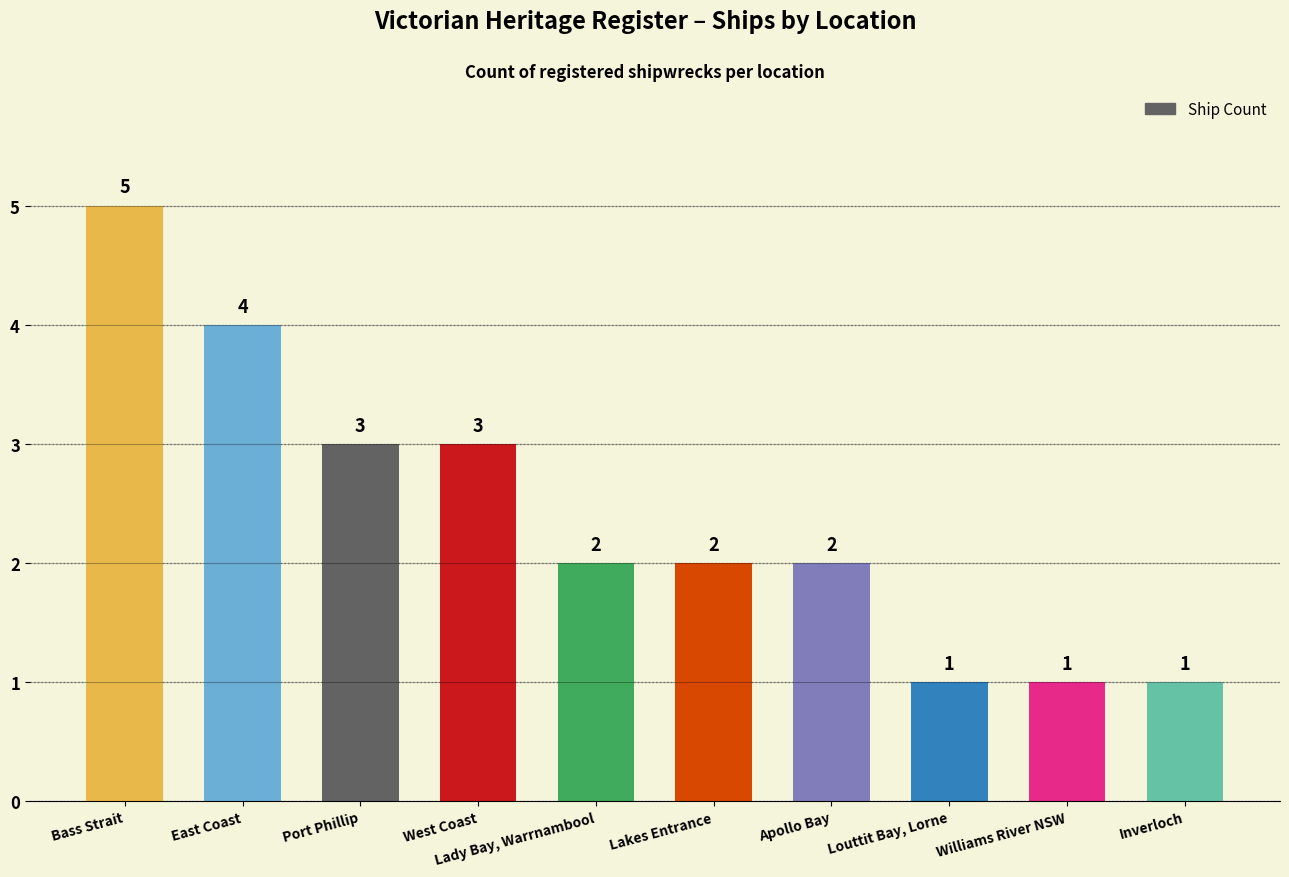

How many bars are there in total?

10